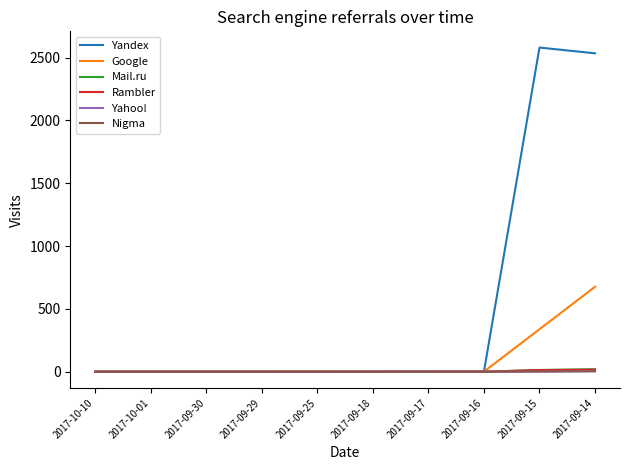

What is the greatest value displayed?

2580